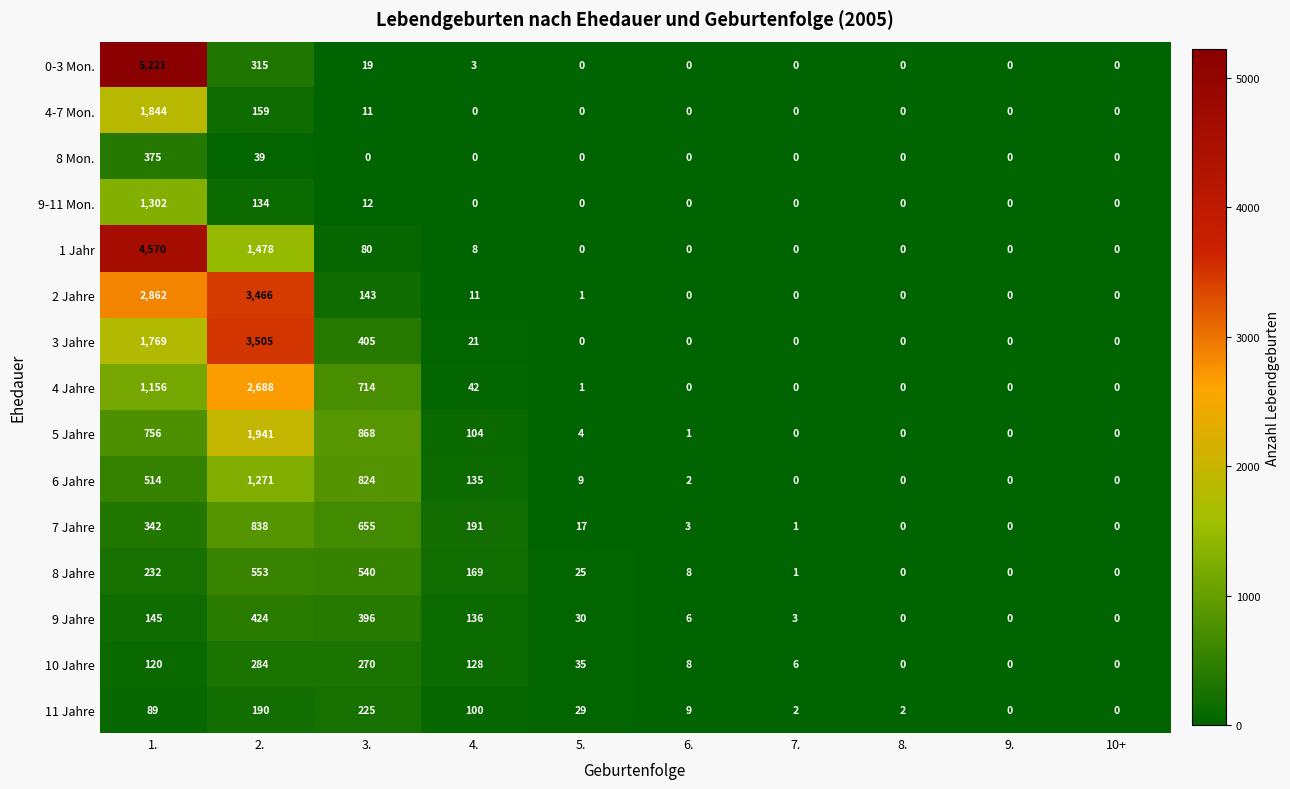

What is the difference between the maximum and minimum values in the 10 Jahre series?

284